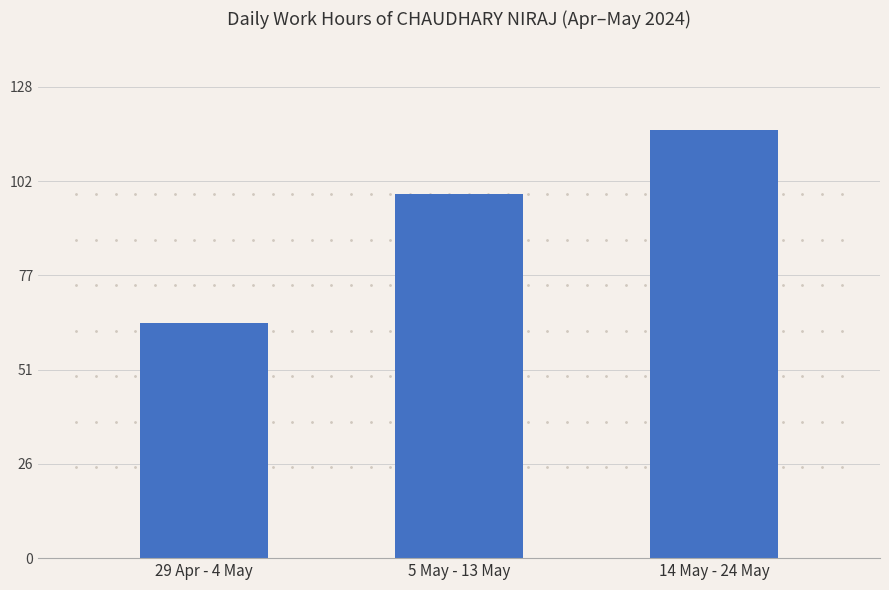

What is the value of the 2nd bar from the left?

98.8